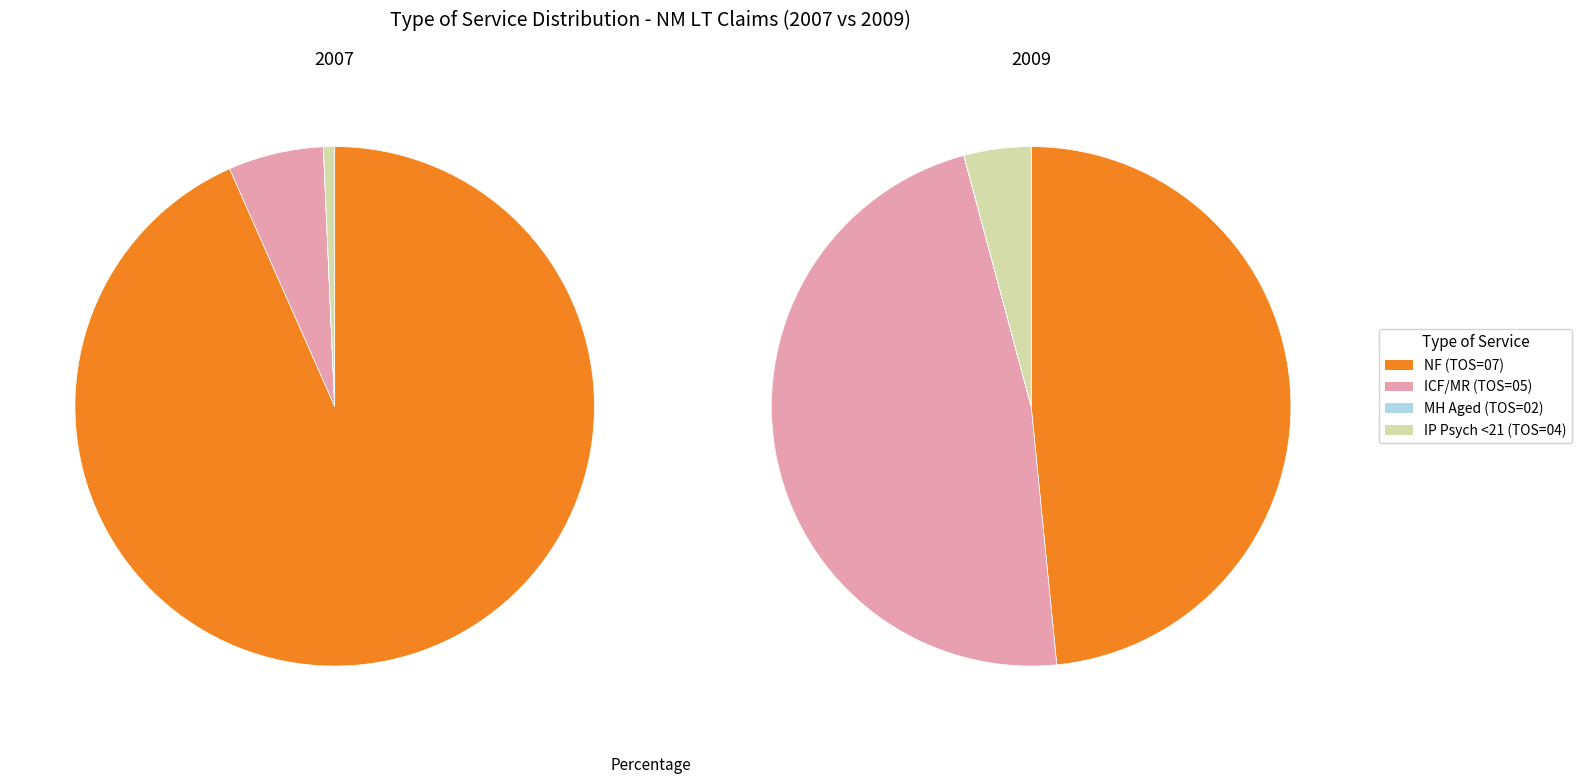

Is it true that NF (MAX TOS = 07) is 48% of the pie?

True